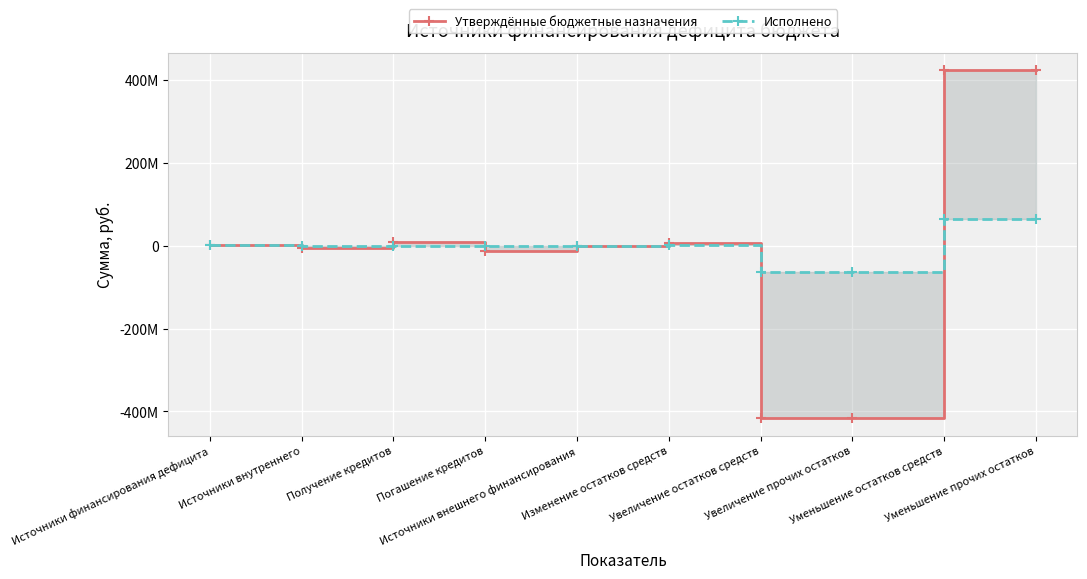

How many interior local peaks does the Исполнено series have?

1